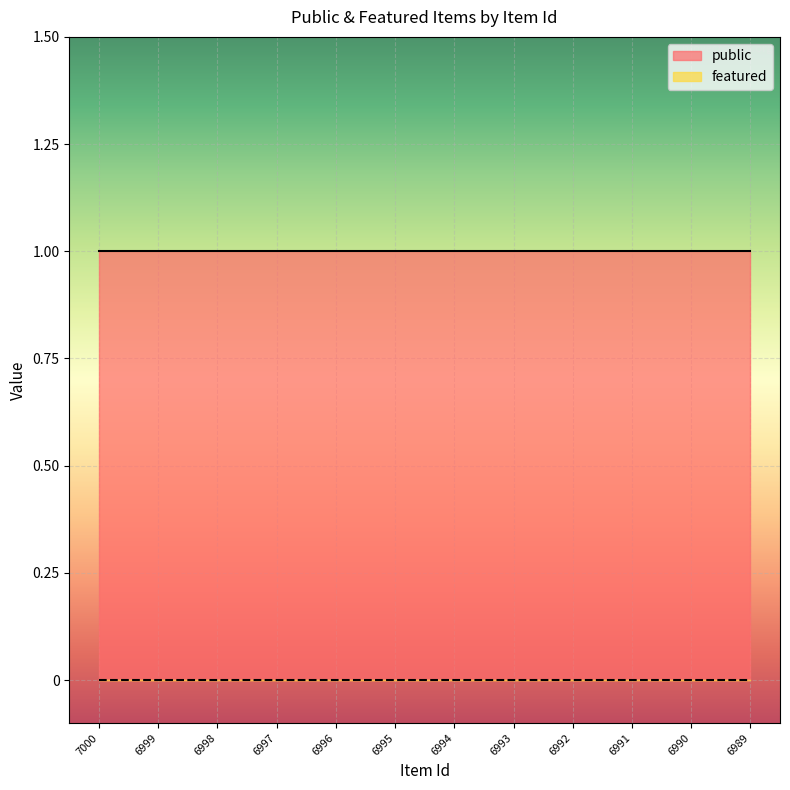

The value of public at 6998 is 1. True or false?

True